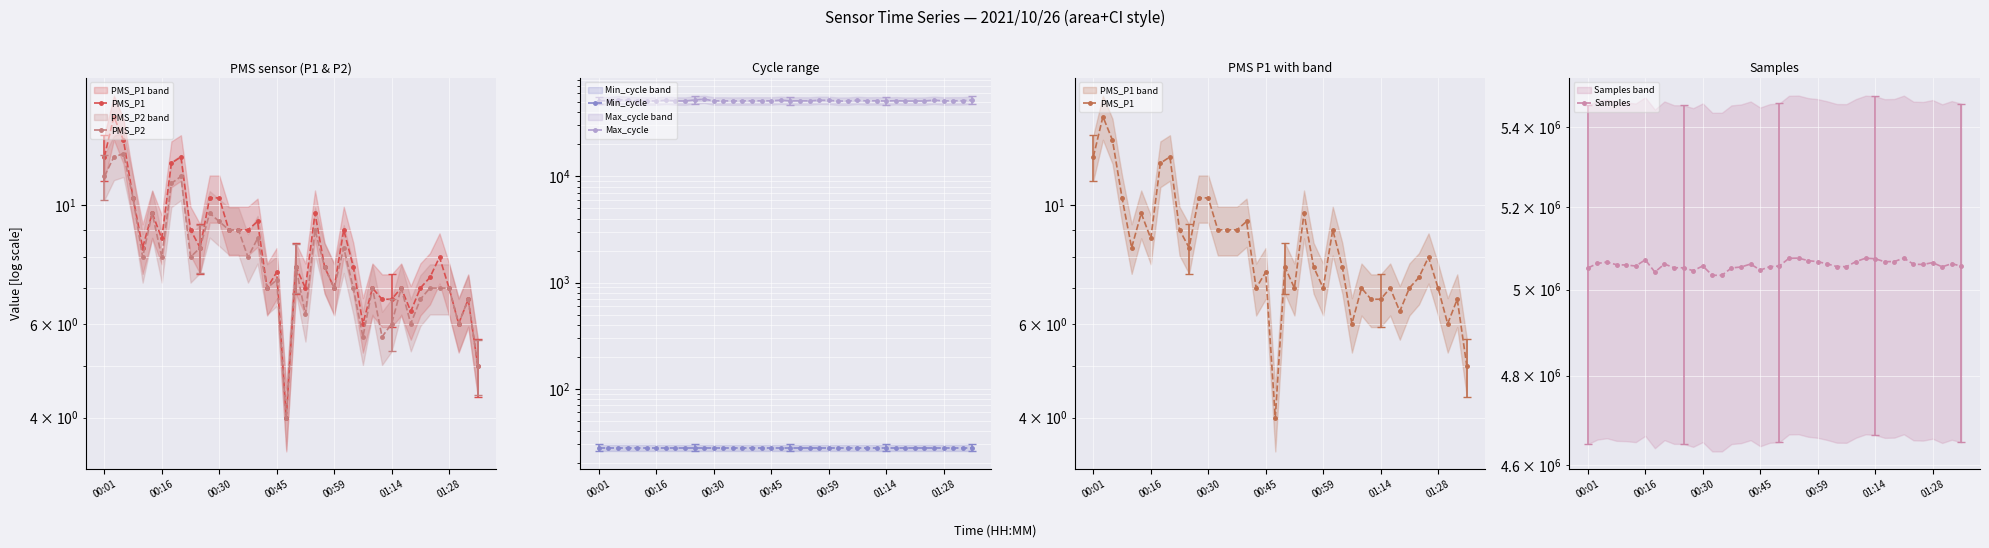

What are all the series names shown in the legend?

PMS_P1, PMS_P2, Min_cycle, Max_cycle, Samples